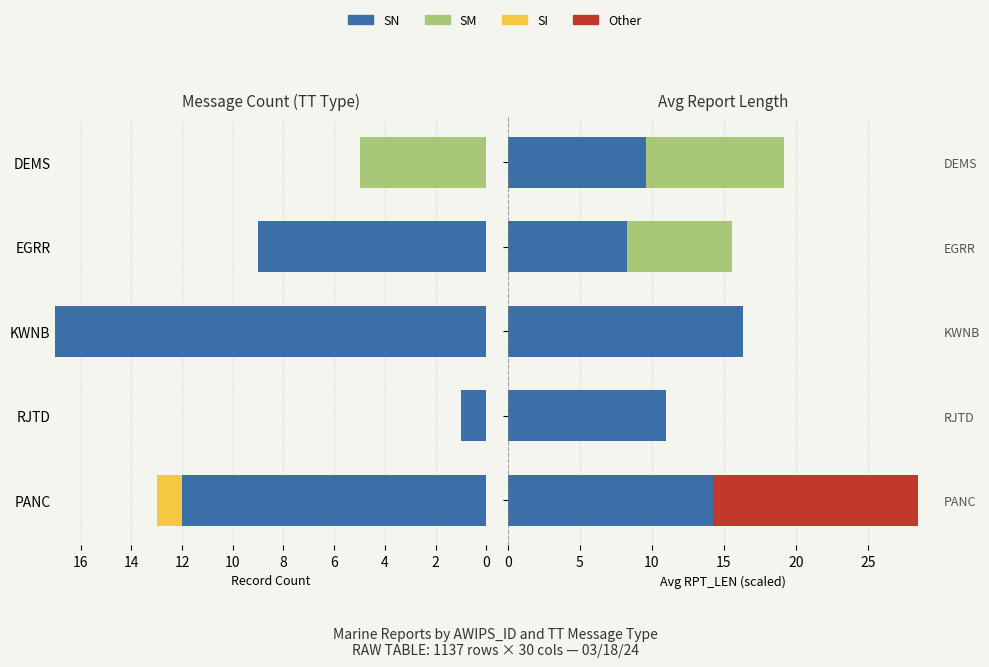

Does the chart contain stacked bars?

No